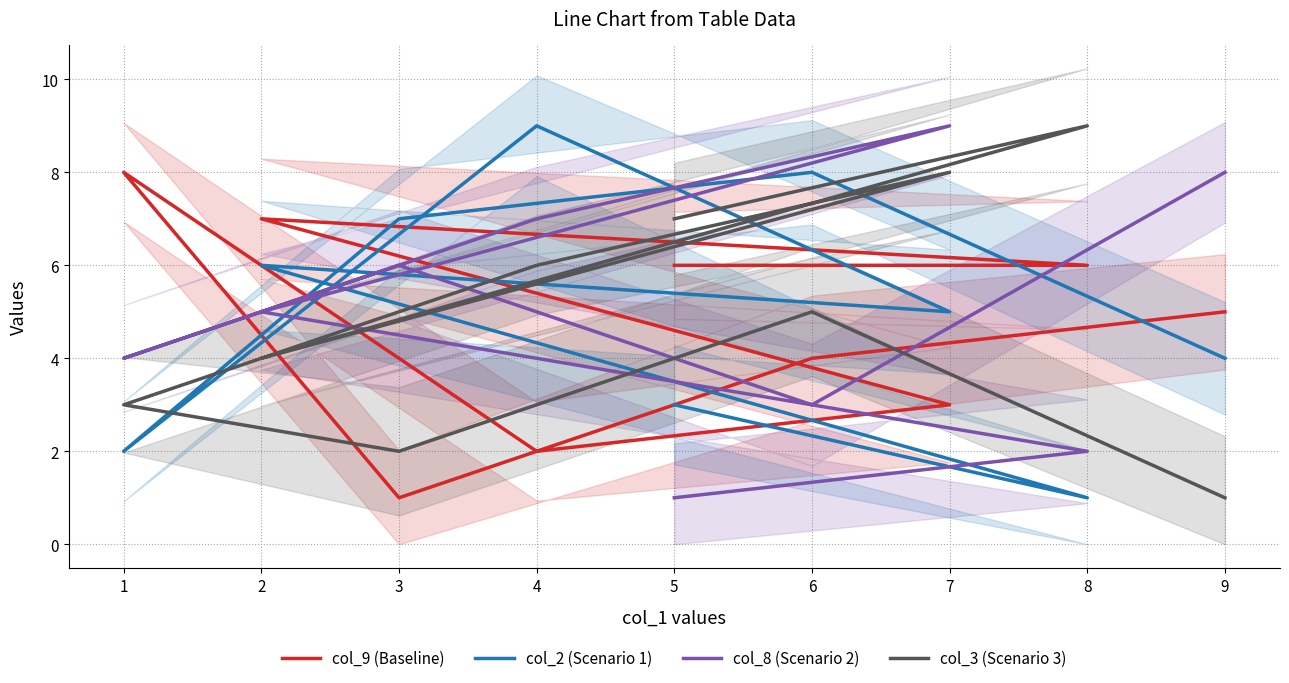

Rank the categories by col_9 (Baseline) value from highest to lowest.

1, 2, 5, 8, 9, 6, 7, 4, 3